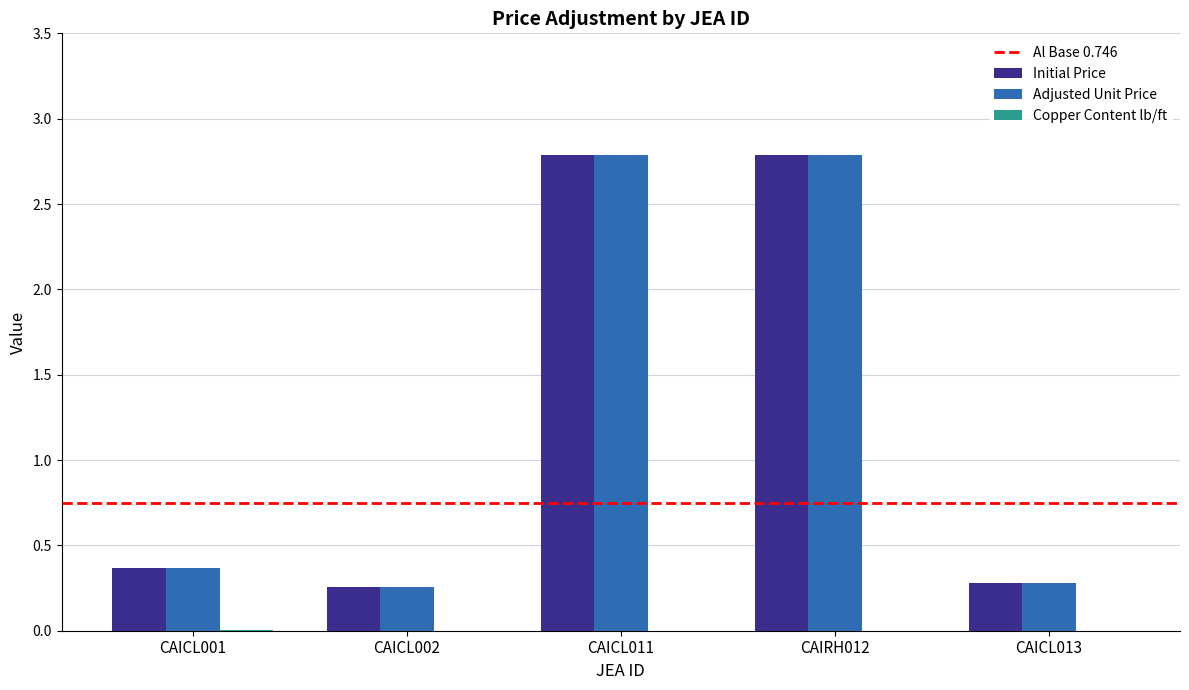

True or false: Adjusted Unit Price has a value of 0.3 at CAICL002.

True